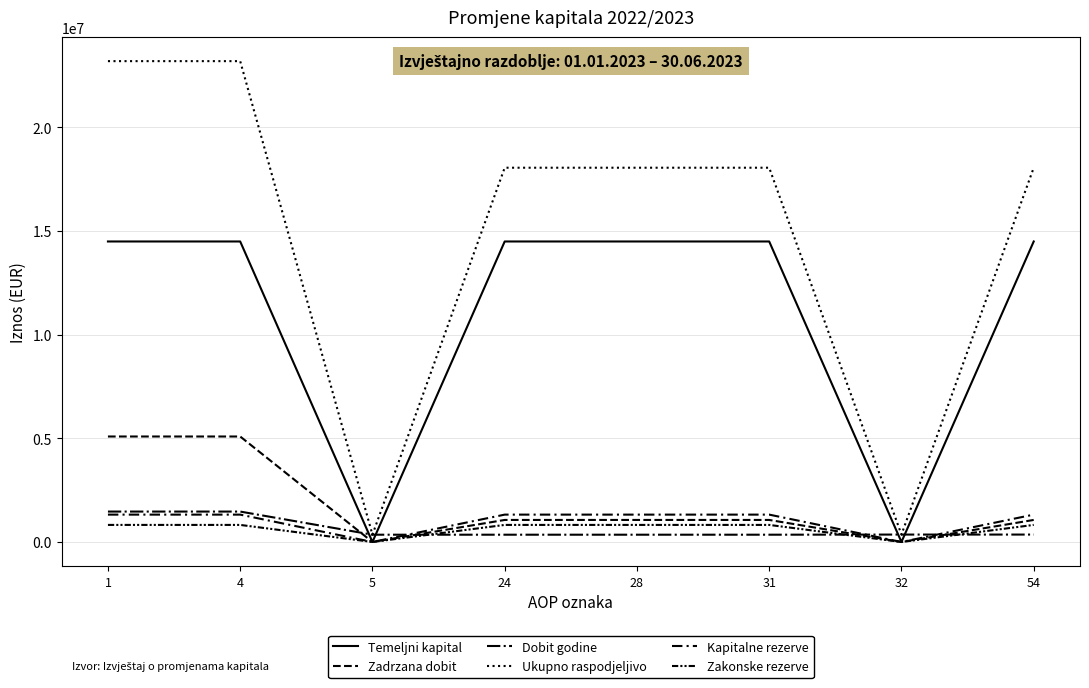

Does the chart display data point markers on the line(s)?

No